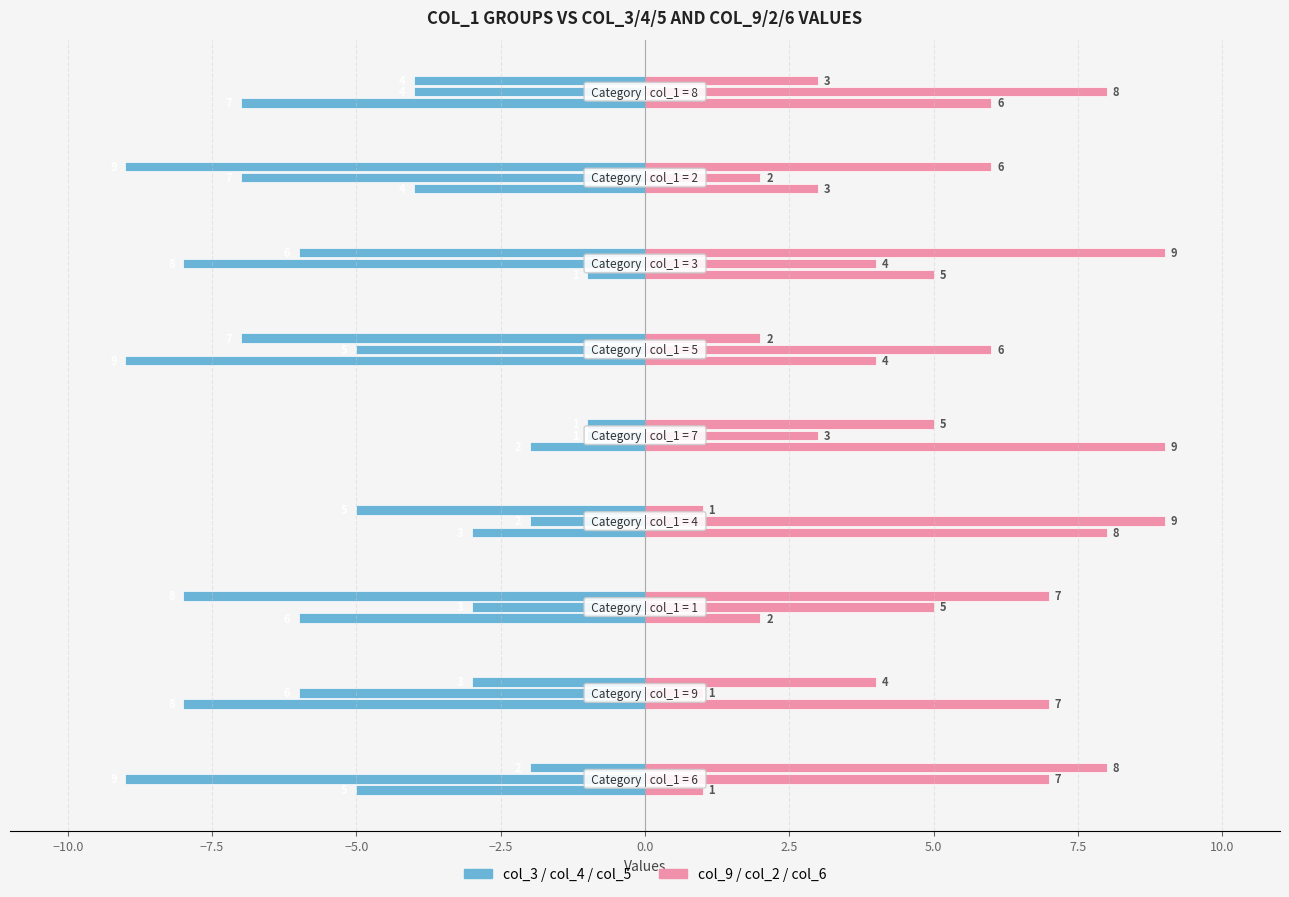

What is the value of the col_3 bar at the 8th from the left?

-4